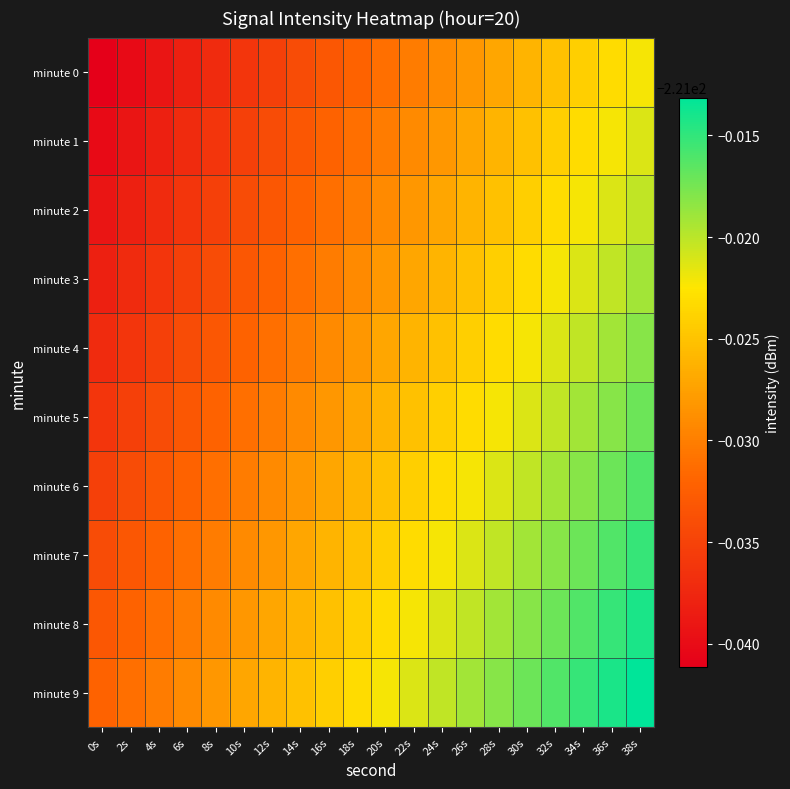

Reading right to left, extract all data points from this chart.

minute 0: 38s=-221.0	36s=-221.0	34s=-221.0	32s=-221.0	30s=-221.0	28s=-221.0	26s=-221.0	24s=-221.0	22s=-221.0	20s=-221.0	18s=-221.0	16s=-221.0	14s=-221.0	12s=-221.0	10s=-221.0	8s=-221.0	6s=-221.0	4s=-221.0	2s=-221.0	0s=-221.0
minute 1: 38s=-221.0	36s=-221.0	34s=-221.0	32s=-221.0	30s=-221.0	28s=-221.0	26s=-221.0	24s=-221.0	22s=-221.0	20s=-221.0	18s=-221.0	16s=-221.0	14s=-221.0	12s=-221.0	10s=-221.0	8s=-221.0	6s=-221.0	4s=-221.0	2s=-221.0	0s=-221.0
minute 2: 38s=-221.0	36s=-221.0	34s=-221.0	32s=-221.0	30s=-221.0	28s=-221.0	26s=-221.0	24s=-221.0	22s=-221.0	20s=-221.0	18s=-221.0	16s=-221.0	14s=-221.0	12s=-221.0	10s=-221.0	8s=-221.0	6s=-221.0	4s=-221.0	2s=-221.0	0s=-221.0
minute 3: 38s=-221.0	36s=-221.0	34s=-221.0	32s=-221.0	30s=-221.0	28s=-221.0	26s=-221.0	24s=-221.0	22s=-221.0	20s=-221.0	18s=-221.0	16s=-221.0	14s=-221.0	12s=-221.0	10s=-221.0	8s=-221.0	6s=-221.0	4s=-221.0	2s=-221.0	0s=-221.0
minute 4: 38s=-221.0	36s=-221.0	34s=-221.0	32s=-221.0	30s=-221.0	28s=-221.0	26s=-221.0	24s=-221.0	22s=-221.0	20s=-221.0	18s=-221.0	16s=-221.0	14s=-221.0	12s=-221.0	10s=-221.0	8s=-221.0	6s=-221.0	4s=-221.0	2s=-221.0	0s=-221.0
minute 5: 38s=-221.0	36s=-221.0	34s=-221.0	32s=-221.0	30s=-221.0	28s=-221.0	26s=-221.0	24s=-221.0	22s=-221.0	20s=-221.0	18s=-221.0	16s=-221.0	14s=-221.0	12s=-221.0	10s=-221.0	8s=-221.0	6s=-221.0	4s=-221.0	2s=-221.0	0s=-221.0
minute 6: 38s=-221.0	36s=-221.0	34s=-221.0	32s=-221.0	30s=-221.0	28s=-221.0	26s=-221.0	24s=-221.0	22s=-221.0	20s=-221.0	18s=-221.0	16s=-221.0	14s=-221.0	12s=-221.0	10s=-221.0	8s=-221.0	6s=-221.0	4s=-221.0	2s=-221.0	0s=-221.0
minute 7: 38s=-221.0	36s=-221.0	34s=-221.0	32s=-221.0	30s=-221.0	28s=-221.0	26s=-221.0	24s=-221.0	22s=-221.0	20s=-221.0	18s=-221.0	16s=-221.0	14s=-221.0	12s=-221.0	10s=-221.0	8s=-221.0	6s=-221.0	4s=-221.0	2s=-221.0	0s=-221.0
minute 8: 38s=-221.0	36s=-221.0	34s=-221.0	32s=-221.0	30s=-221.0	28s=-221.0	26s=-221.0	24s=-221.0	22s=-221.0	20s=-221.0	18s=-221.0	16s=-221.0	14s=-221.0	12s=-221.0	10s=-221.0	8s=-221.0	6s=-221.0	4s=-221.0	2s=-221.0	0s=-221.0
minute 9: 38s=-221.0	36s=-221.0	34s=-221.0	32s=-221.0	30s=-221.0	28s=-221.0	26s=-221.0	24s=-221.0	22s=-221.0	20s=-221.0	18s=-221.0	16s=-221.0	14s=-221.0	12s=-221.0	10s=-221.0	8s=-221.0	6s=-221.0	4s=-221.0	2s=-221.0	0s=-221.0